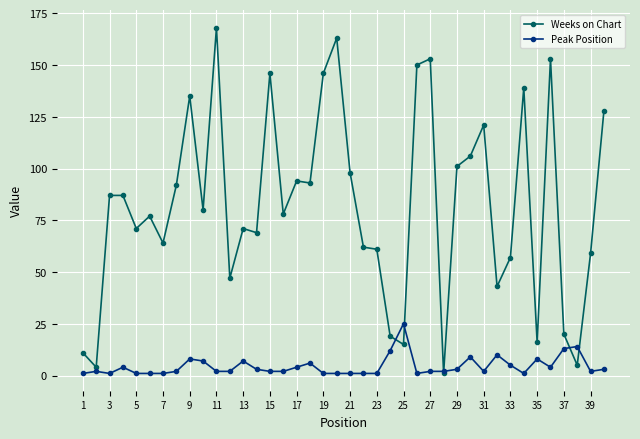

What are all the series names shown in the legend?

Weeks on Chart, Peak Position